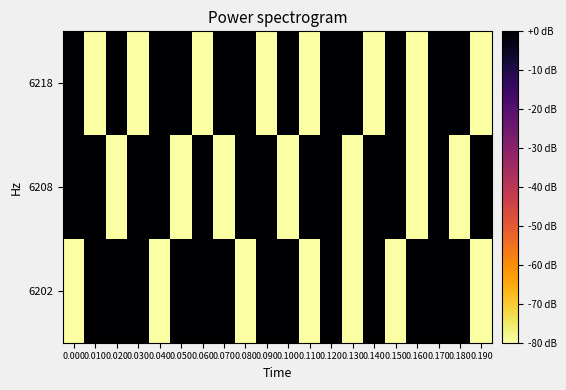

What is the total value across all series at 0.180?

-89.5